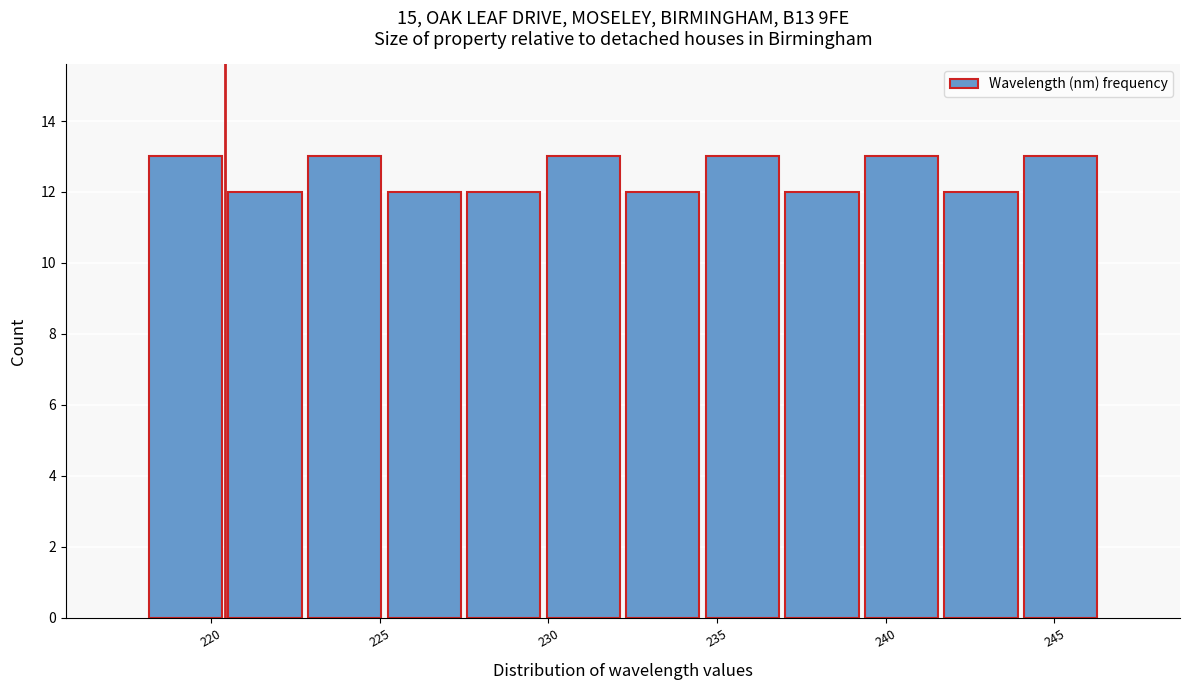

How tall is the bar that spans 225.0 to 227.5 on the x-axis? Neither the bar edges nor the heights are printed on the chart, so give them approximately, as read against the axes.

12